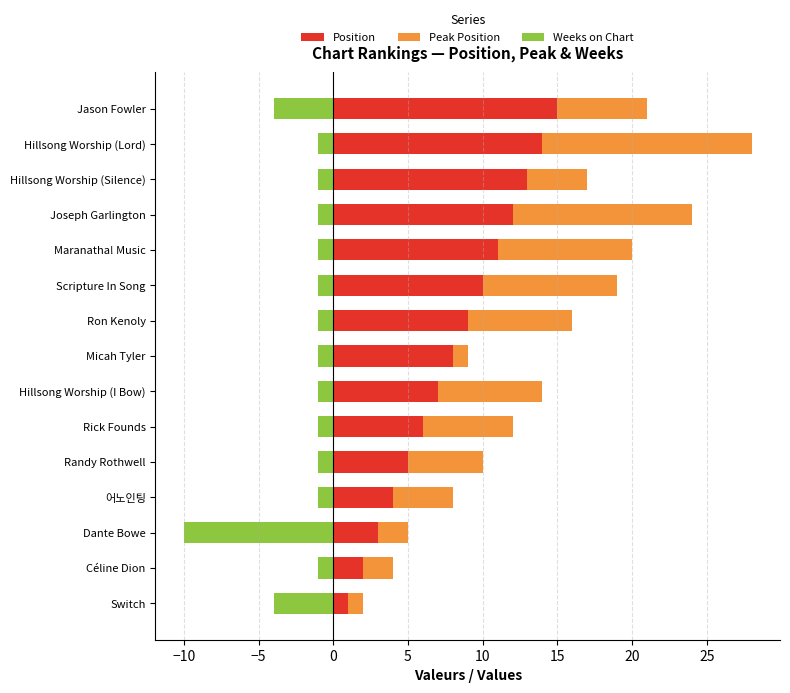

How many distinct data groups are displayed?

3